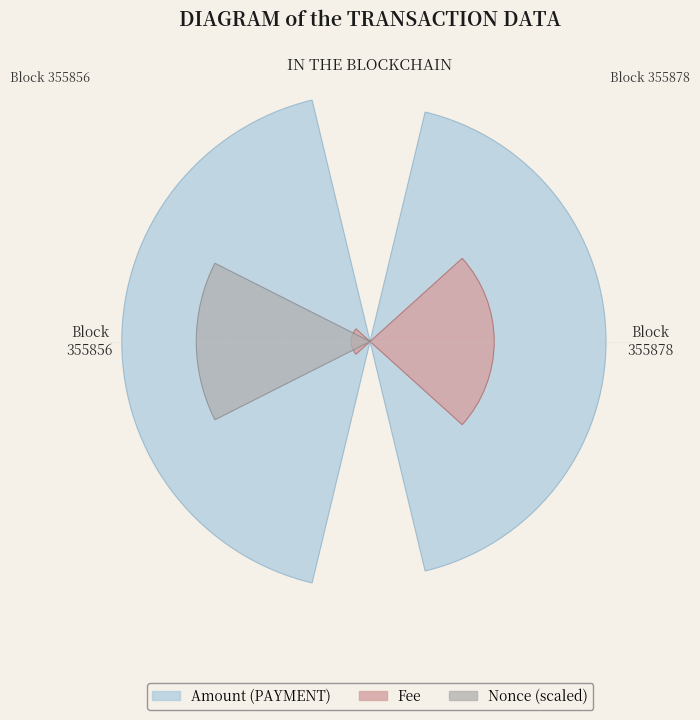

At Block
355878, list the series in order from smallest to largest.

Nonce (scaled), Fee, Amount (PAYMENT)